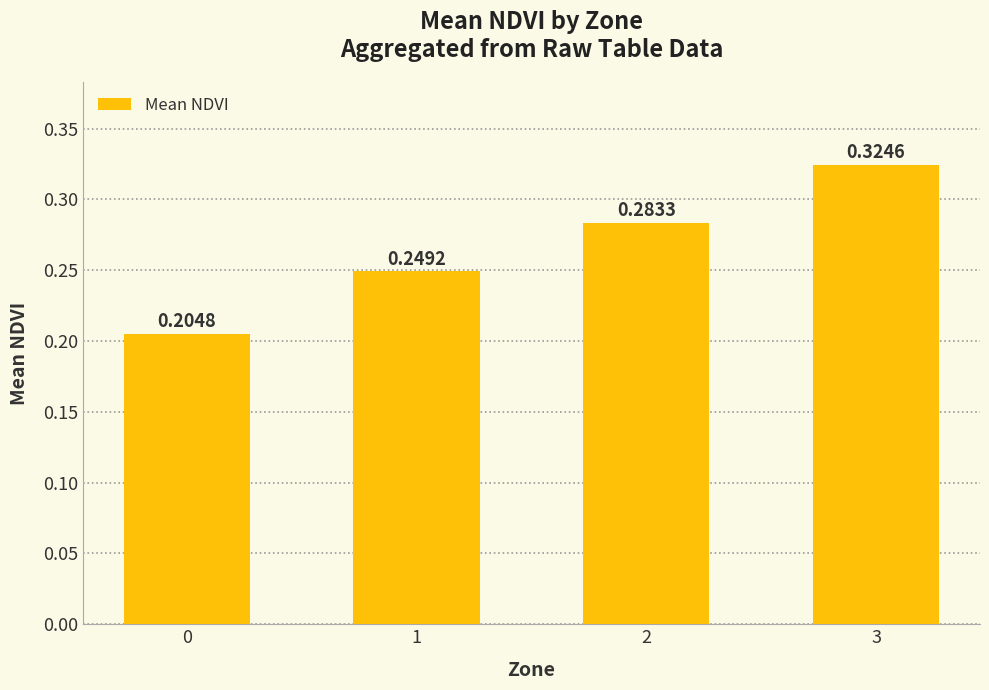

Rank the categories by value from lowest to highest.

0, 1, 2, 3